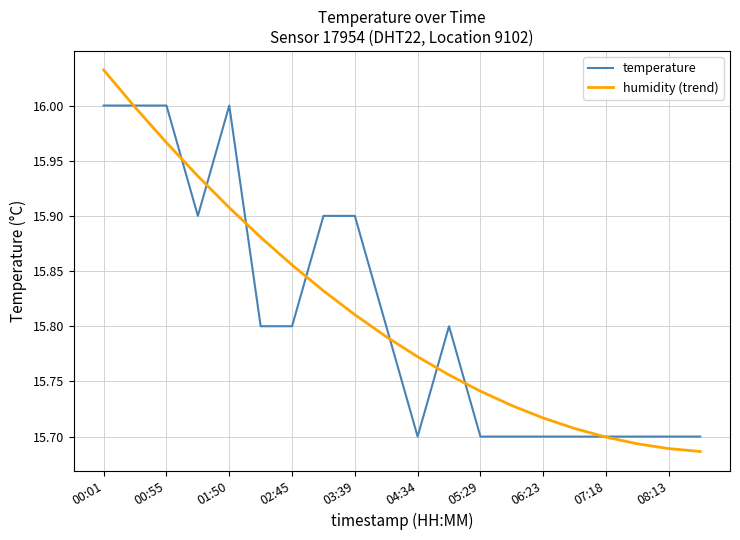

Which series has the widest spread of values?

humidity (trend)